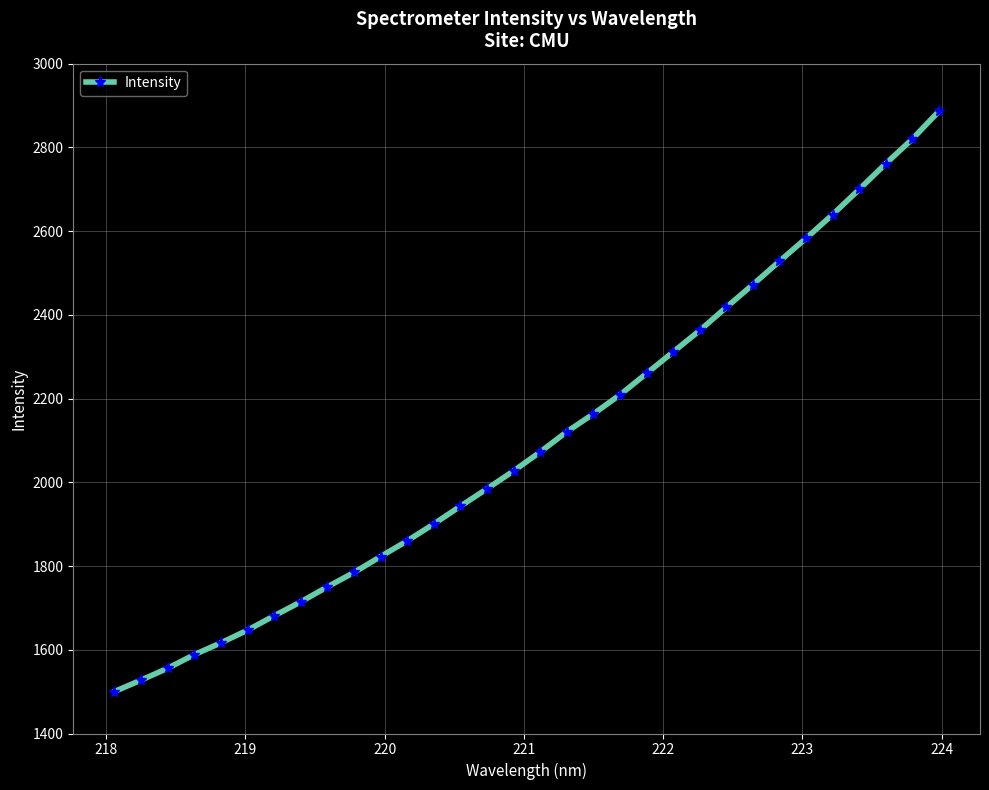

True or false: the data has more than 1 interior local peaks.

False